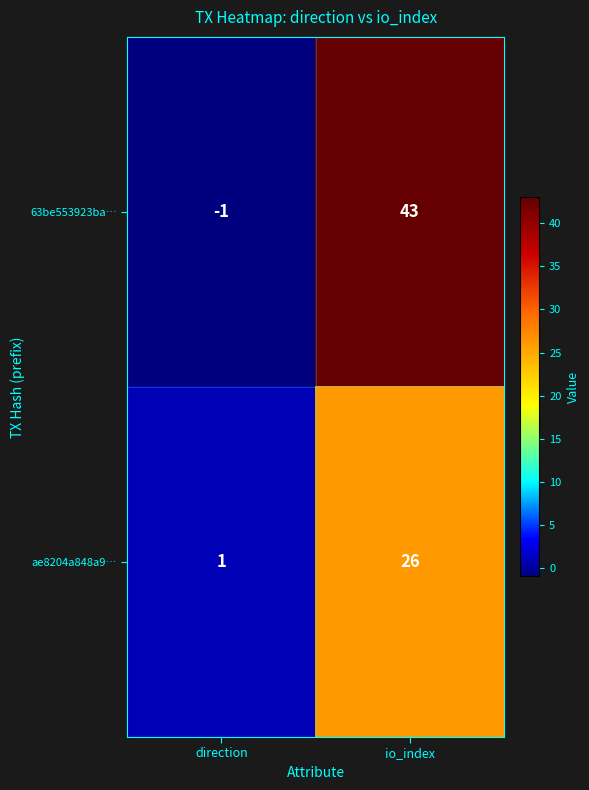

Reading left to right, what are all the values shown in this chart?

63be553923ba…: -1	43
ae8204a848a9…: 1	26